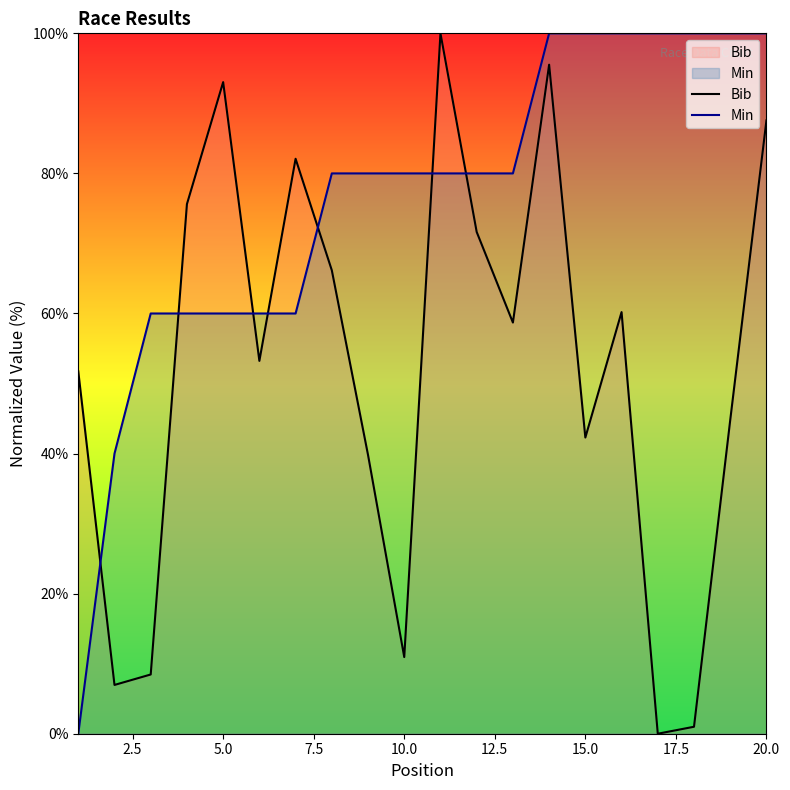

What is the spread (max minus min) of values at 20.0?

12.4